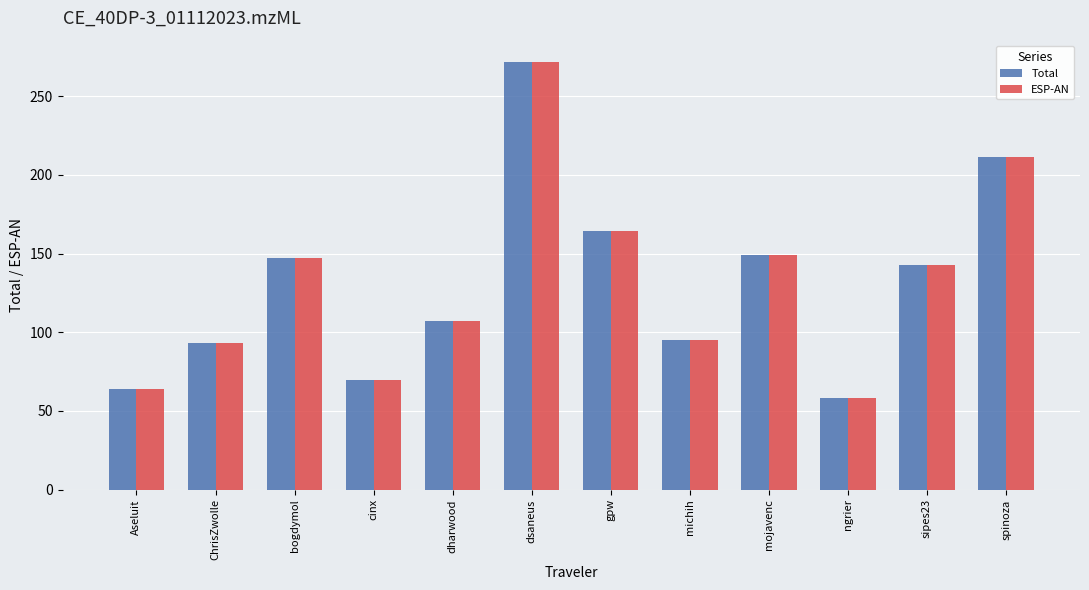

What is the approximate value of Total at ngrier?

58.1